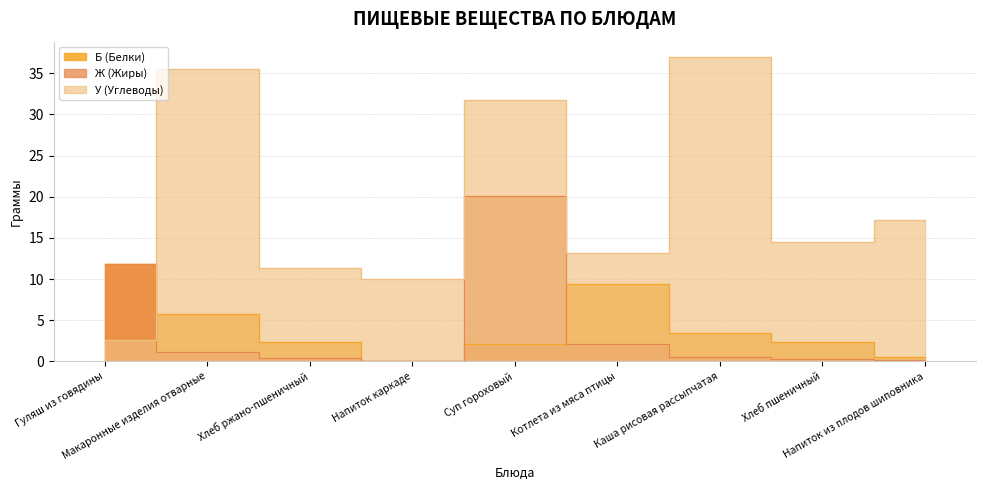

What is the average value of the Ж (Жиры) series?

4.1